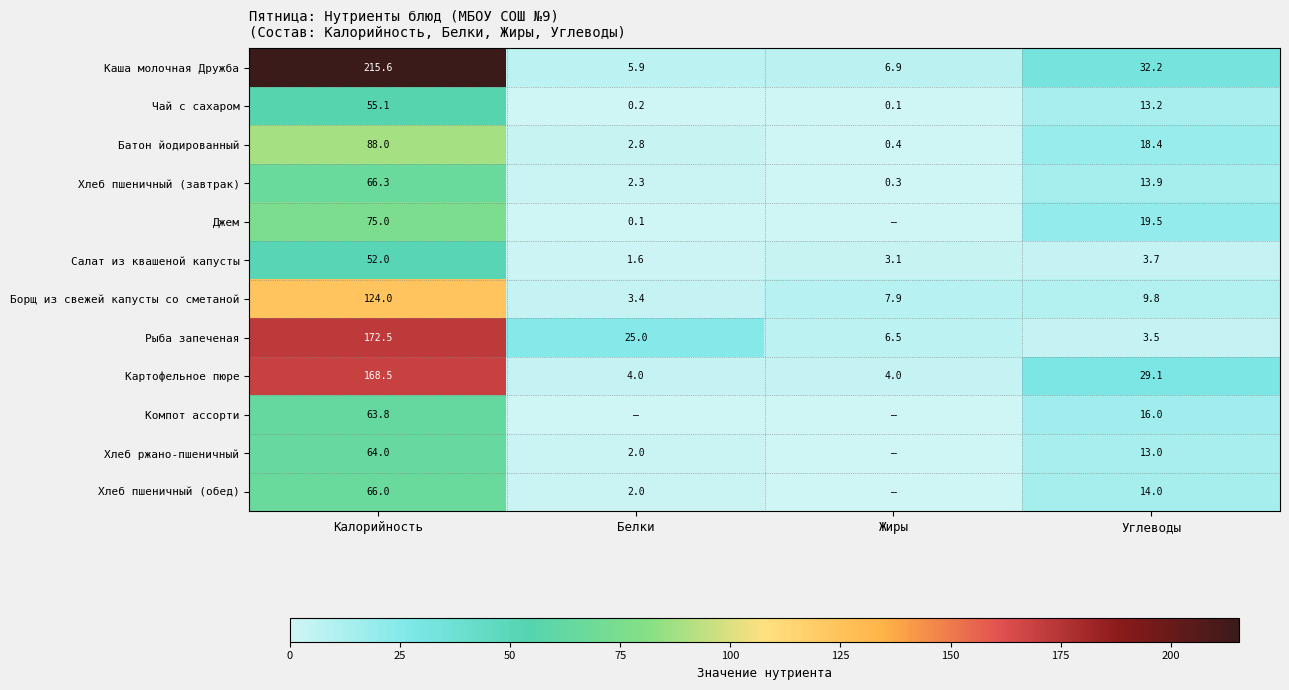

True or false: Компот ассорти has a value of 107.6 at Калорийность.

False